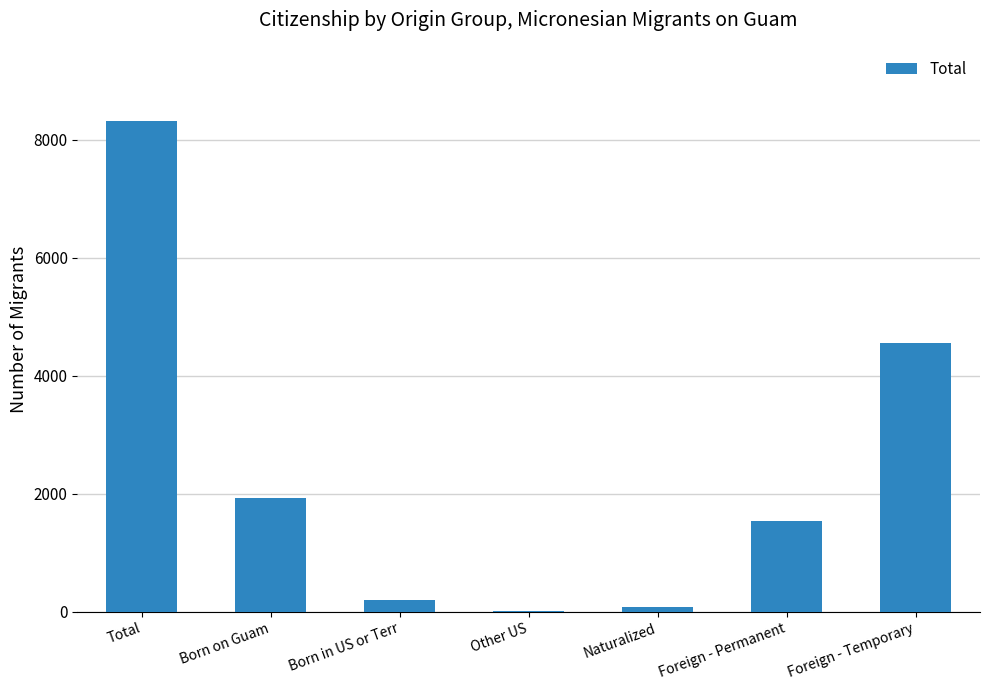

At which category does the chart reach its peak across all series?

Total